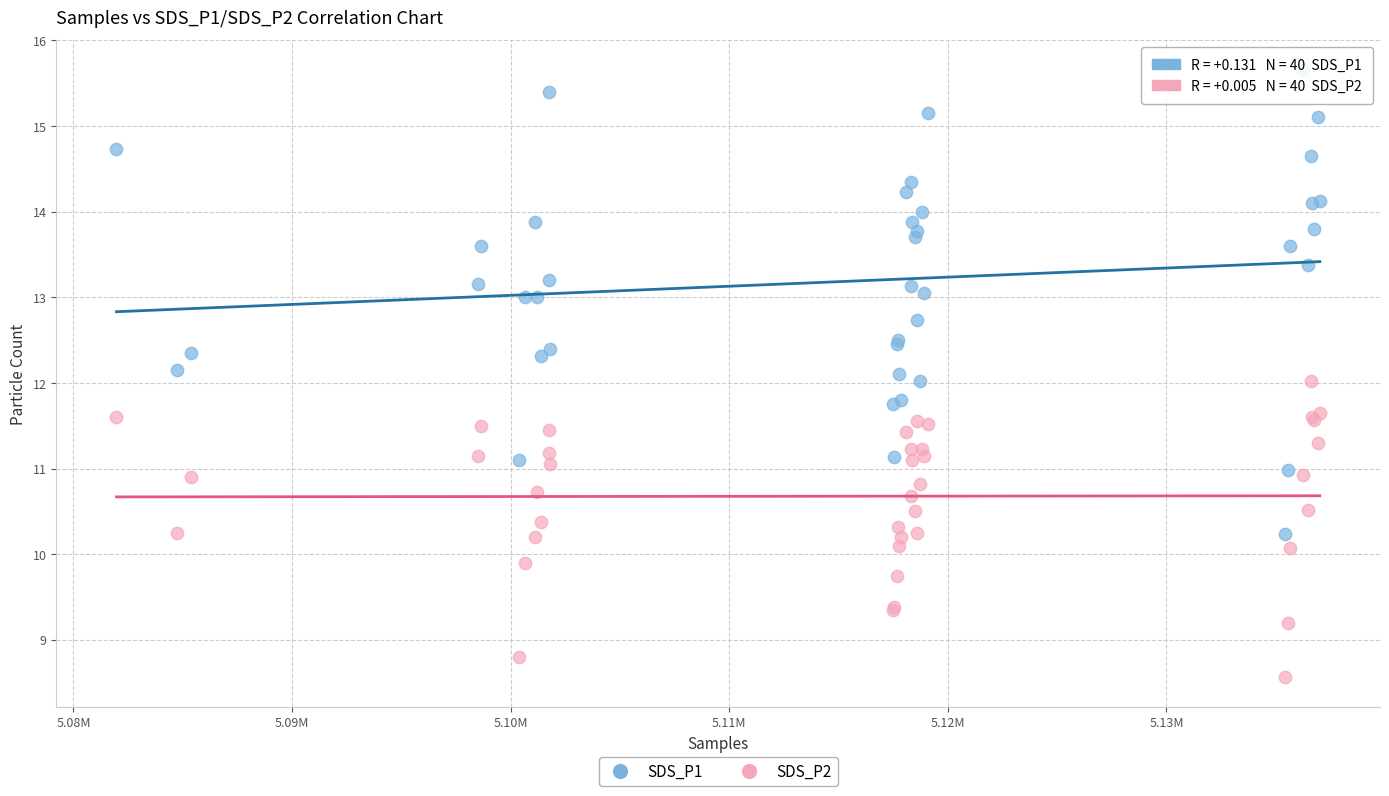

Which series contains the lowest Y value?

SDS_P2